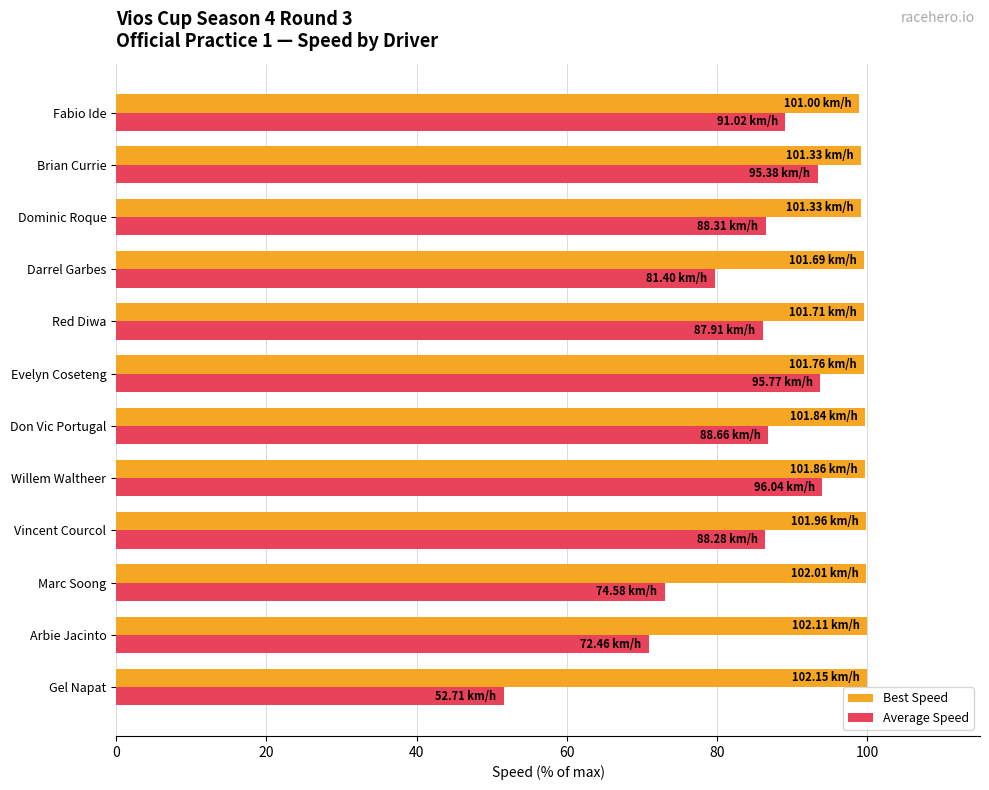

List the series in order of their overall mean, lowest first.

Average Speed, Best Speed